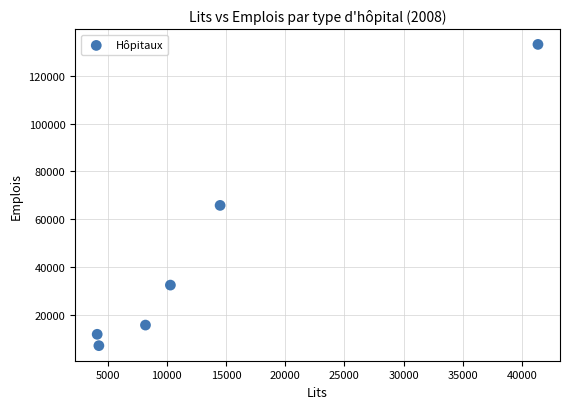

What Y value in the scatter plot is closest to 70135?

65803.2